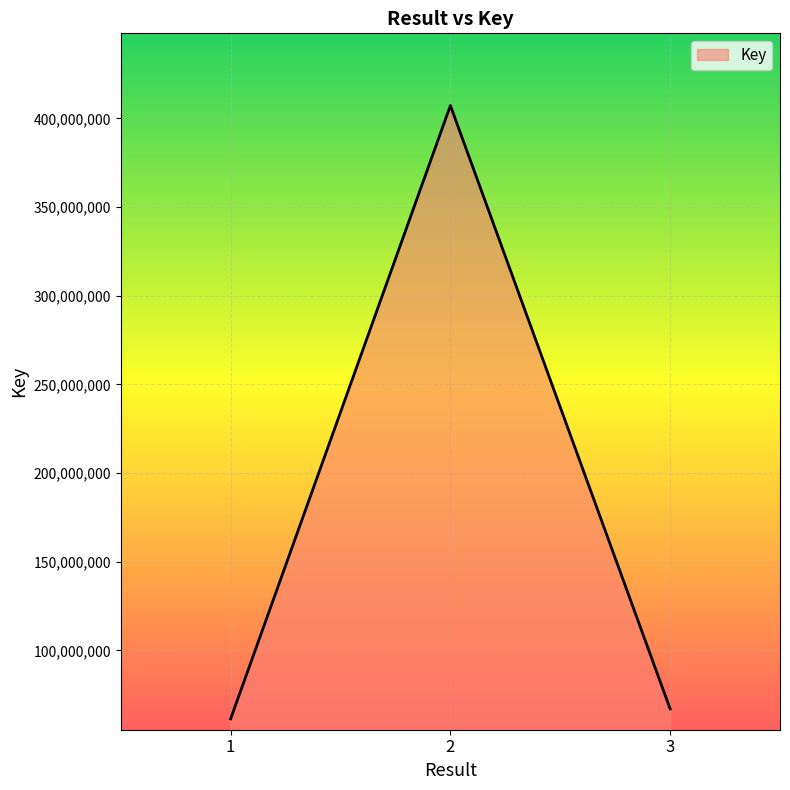

How many lines are shown in the chart?

1